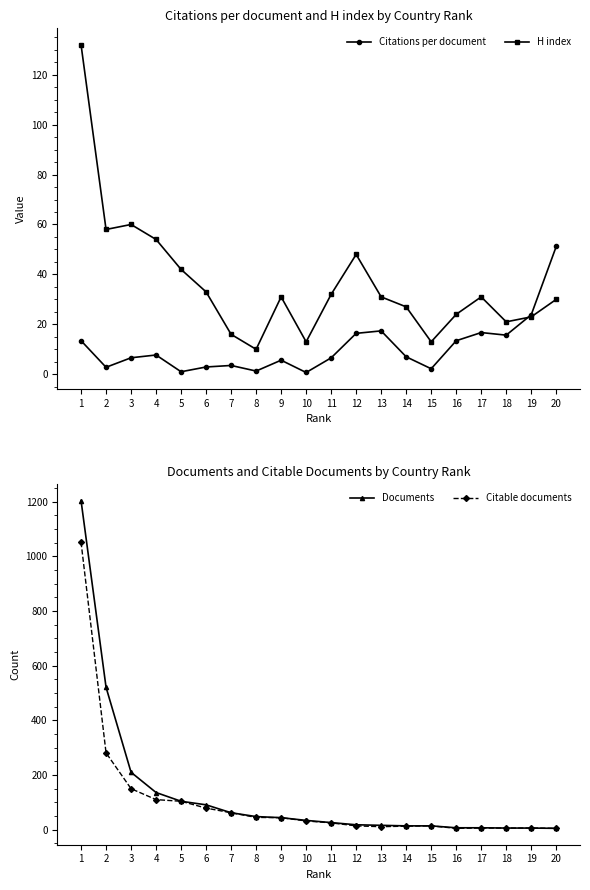

List the series in order of their peak value, highest first.

Documents, Citable documents, H index, Citations per document